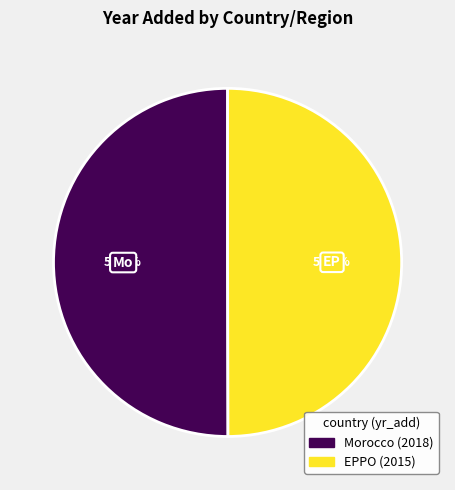

True or false: Morocco accounts for 50% of the total.

True